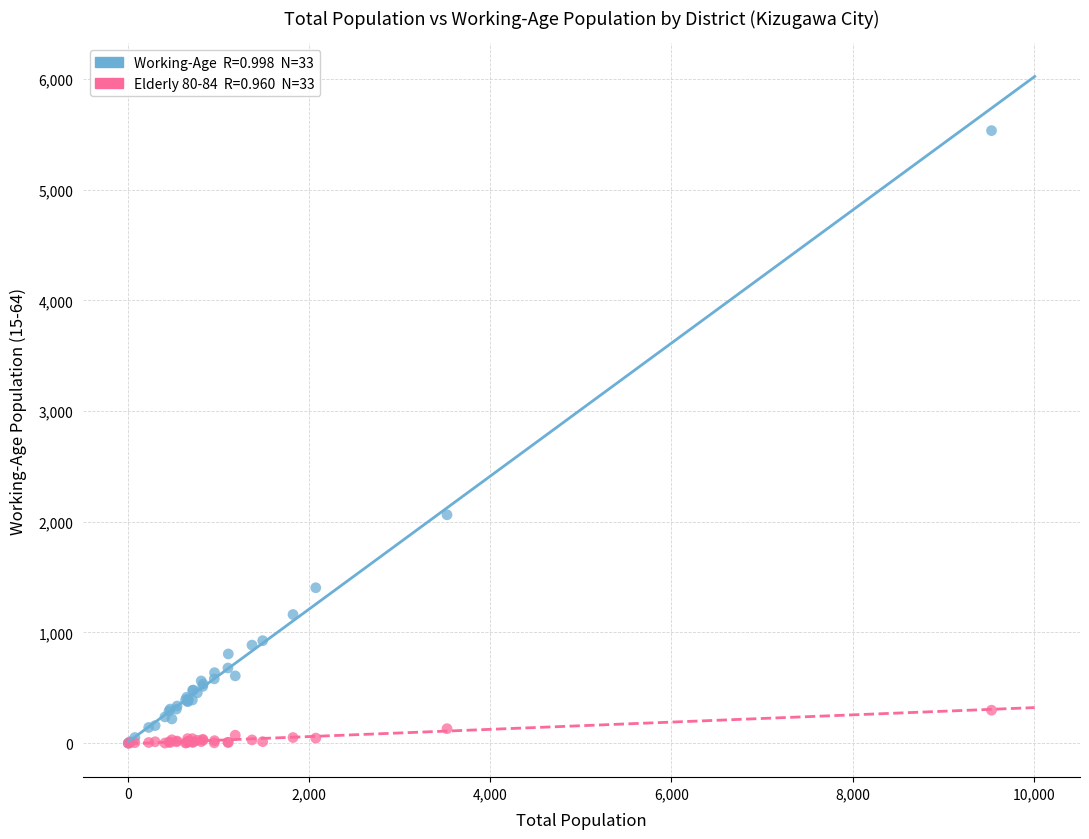

Across all series, what Y value is closest to 2766?

2063